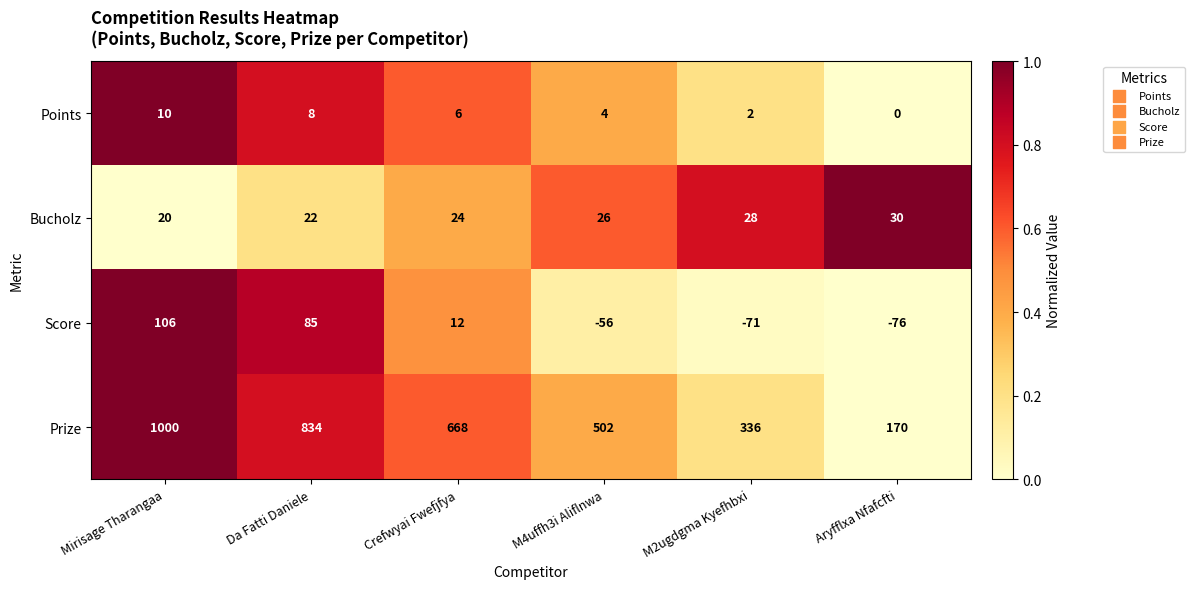

Rank the series at M4uffh3i Aliflnwa from highest to lowest value.

Prize, Bucholz, Points, Score